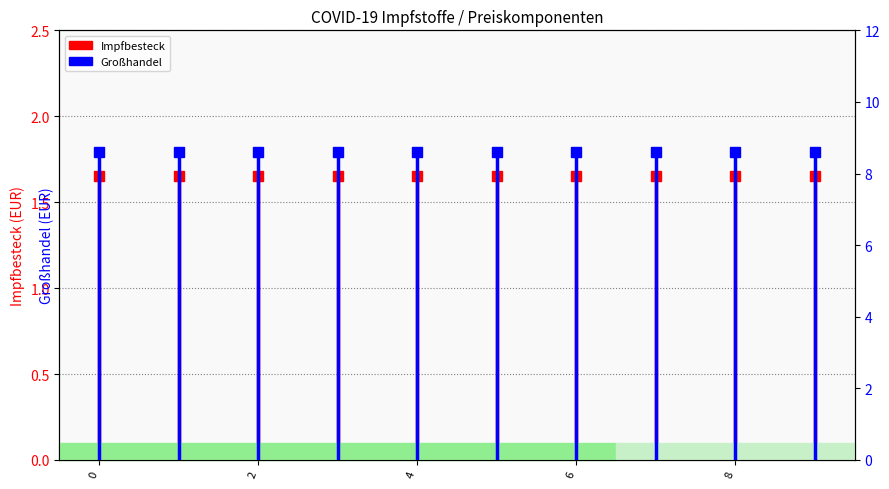

What is the difference between the highest and lowest values at 0?

6.9